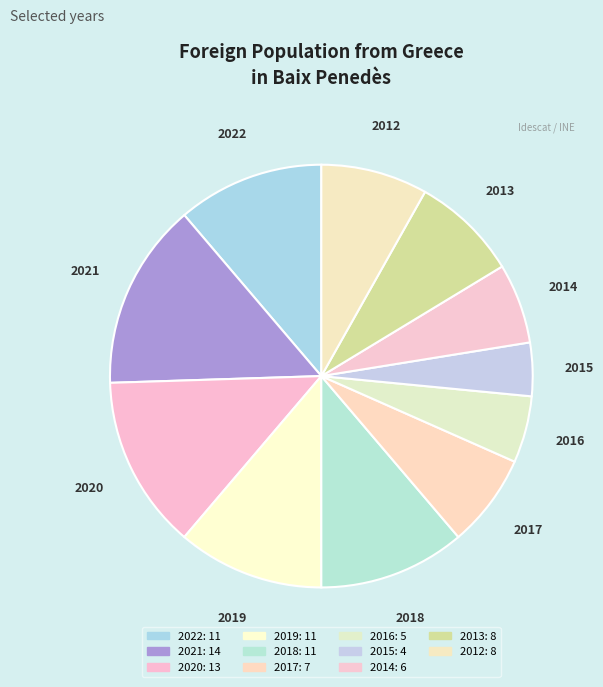

Is there a majority slice in this chart?

No